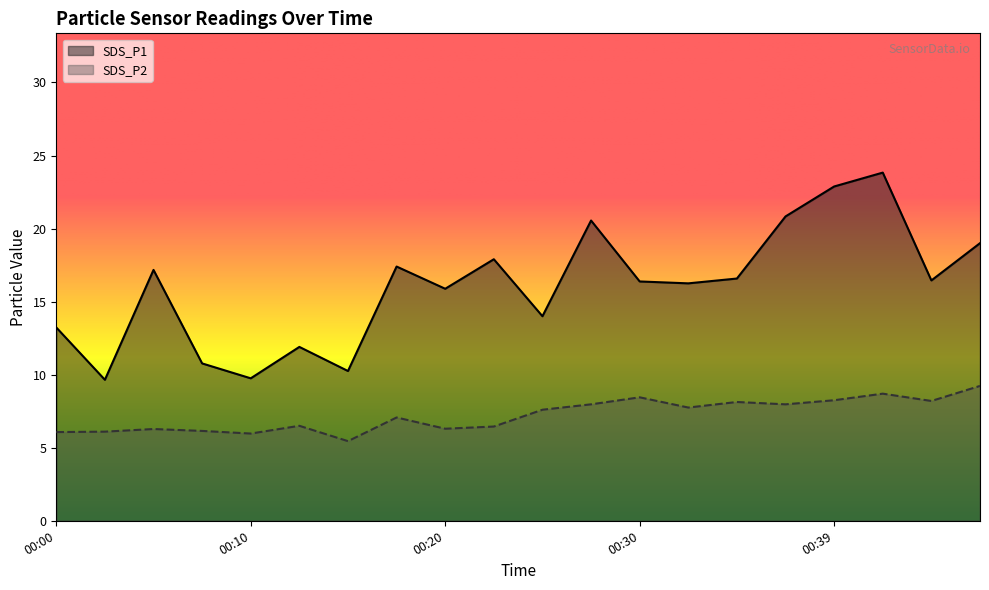

True or false: SDS_P1 and SDS_P2 cross at least once.

False